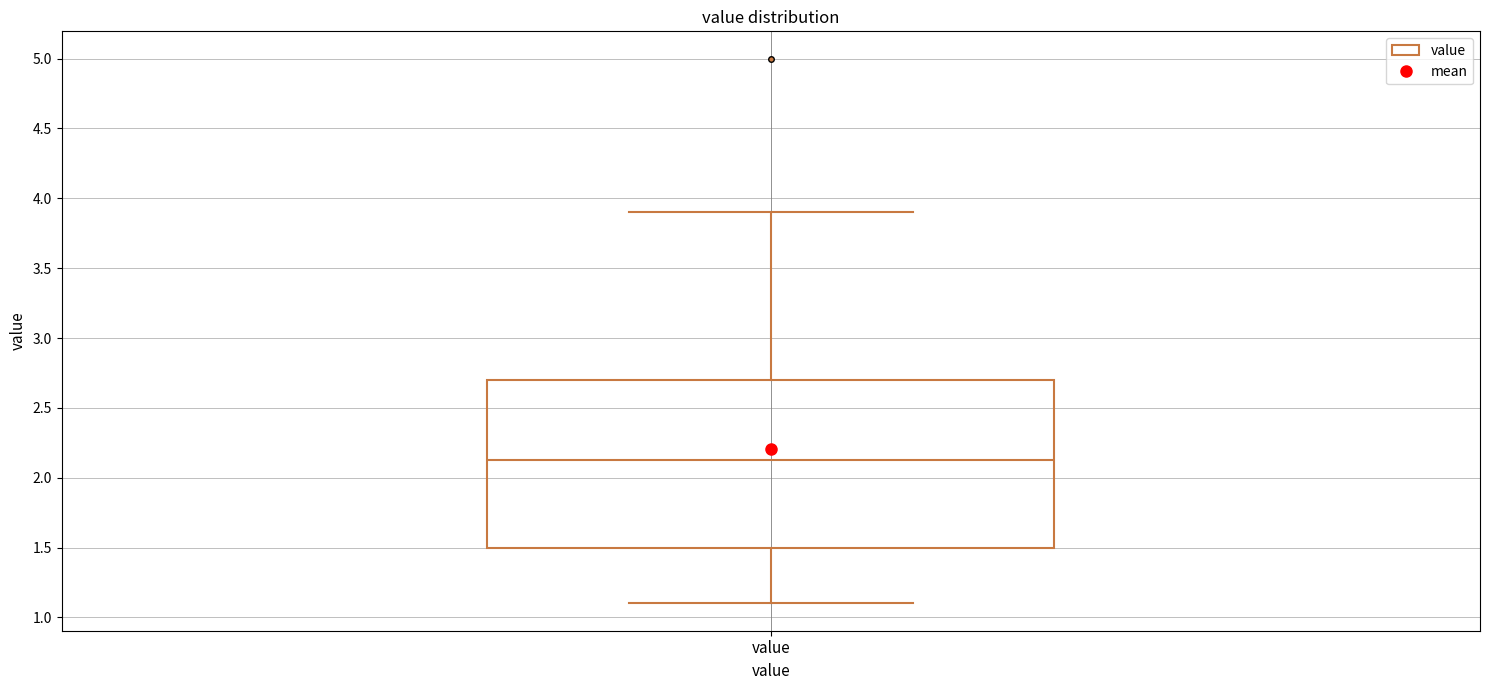

Read this box plot against the y-axis: the position of the median line, the range covered by the box, and the ends of both whiskers. The values are not printed on the chart, so give them approximately, as read against the axis.

median 2.15, box 1.50 to 2.70, whiskers 1.10 to 3.90